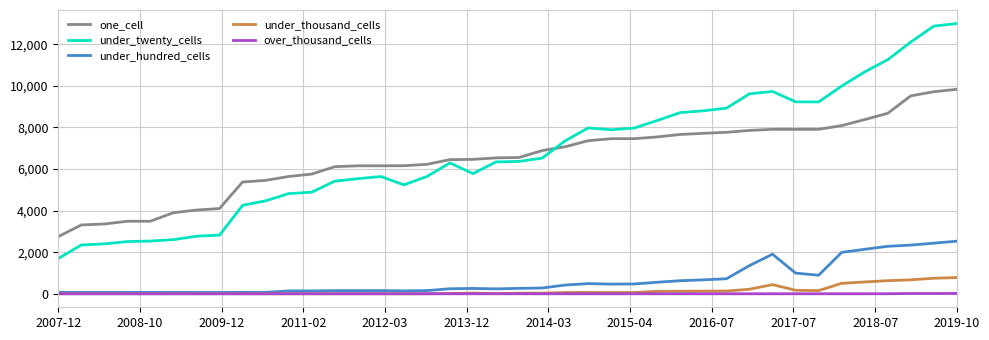

True or false: under_hundred_cells and under_twenty_cells cross at least once.

False